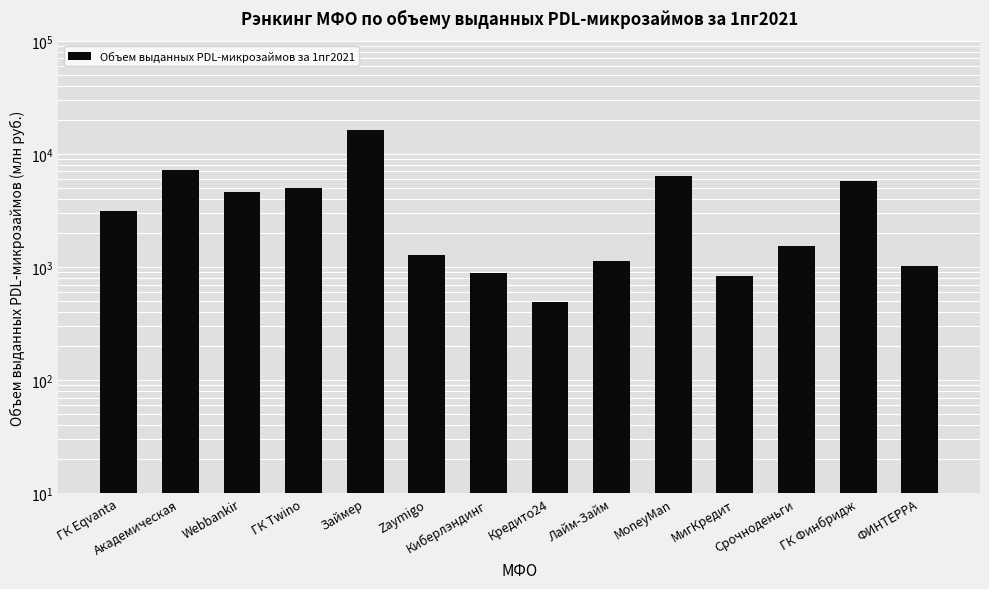

Reading left to right, transcribe all the data shown in this chart.

3149.8	7272.7	4562.7	4971.6	16356.0	1286.8	884.8	486.0	1138.0	6384.6	834.7	1532.6	5793.8	1020.1